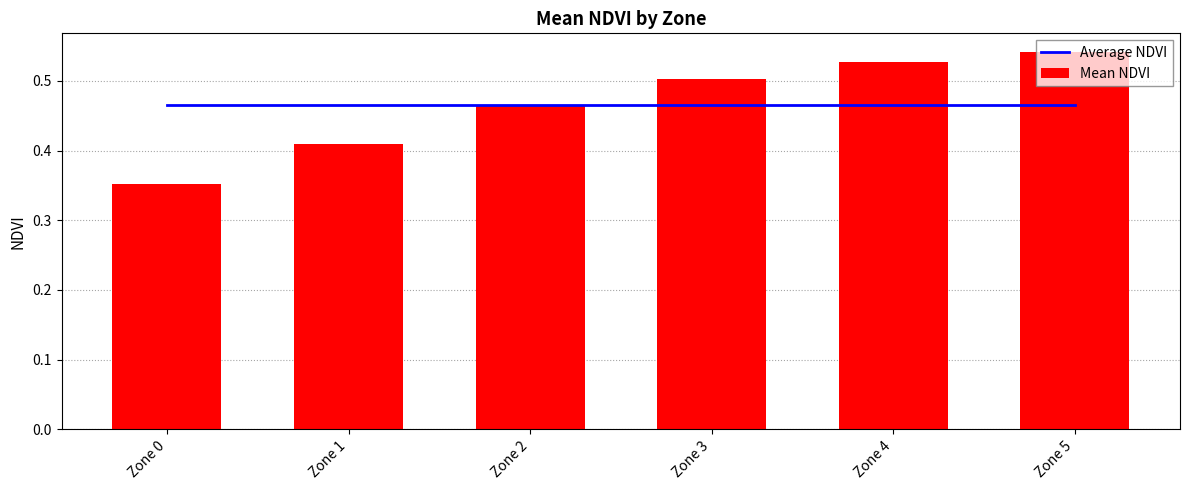

The value of Average NDVI at Zone 0 is 0.5. True or false?

True